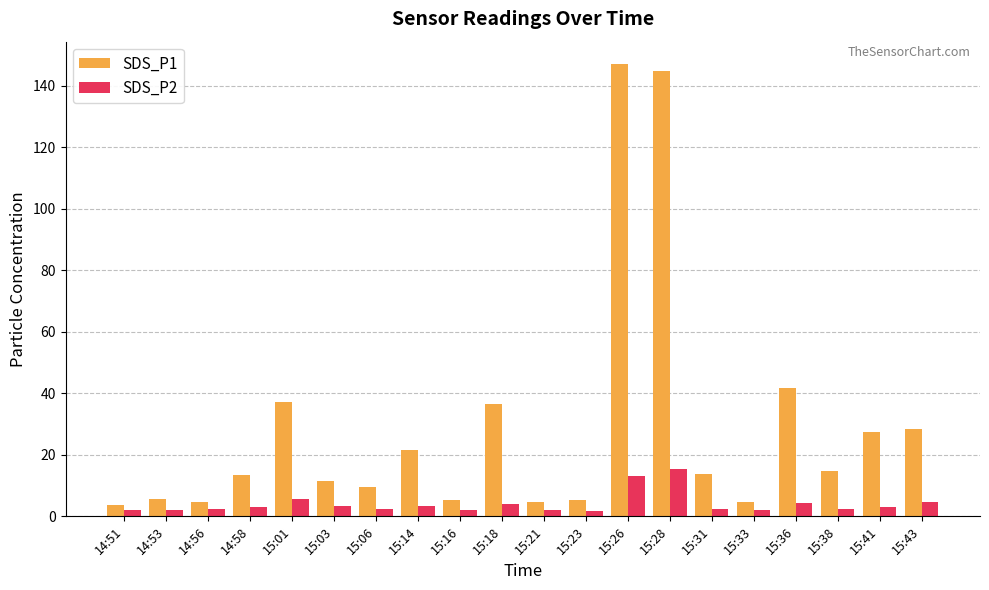

What is the difference between the SDS_P2 values at 15:28 and 15:41?

12.4